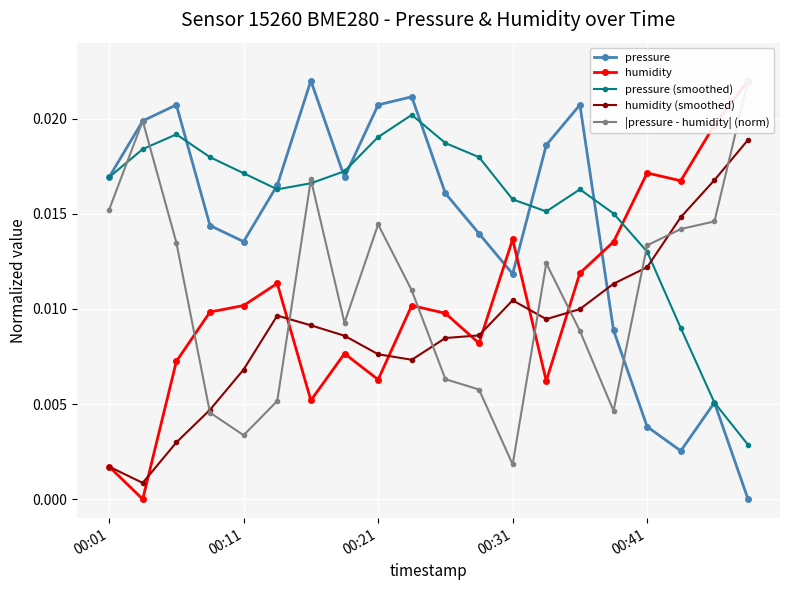

How many interior local peaks does the pressure (smoothed) series have?

3